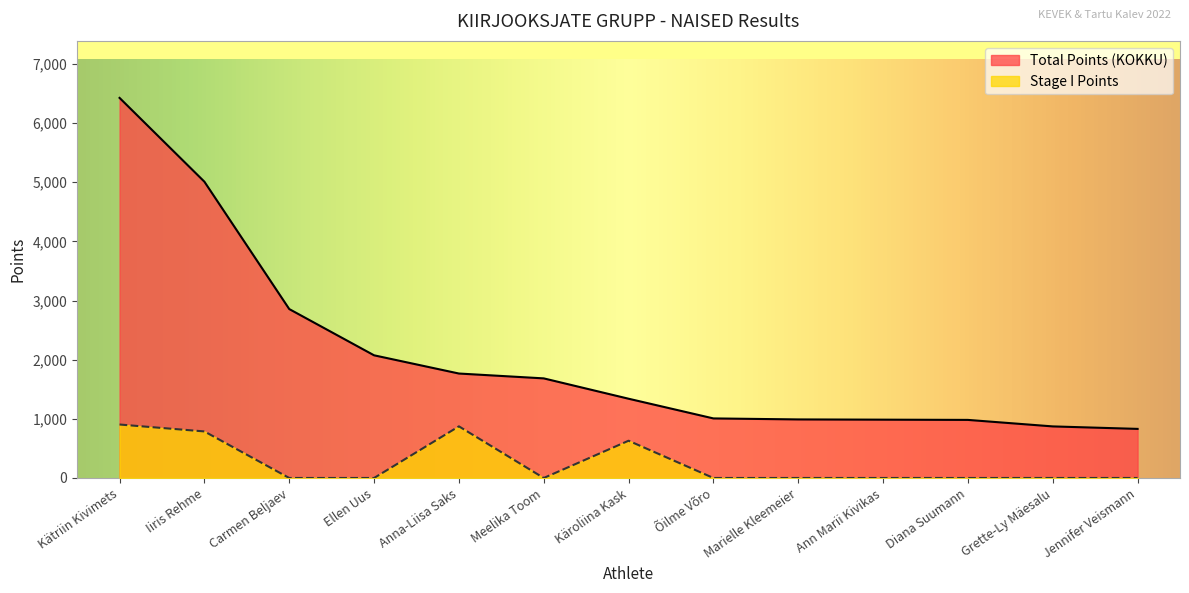

At how many categories does at least one series exceed 3126?

2